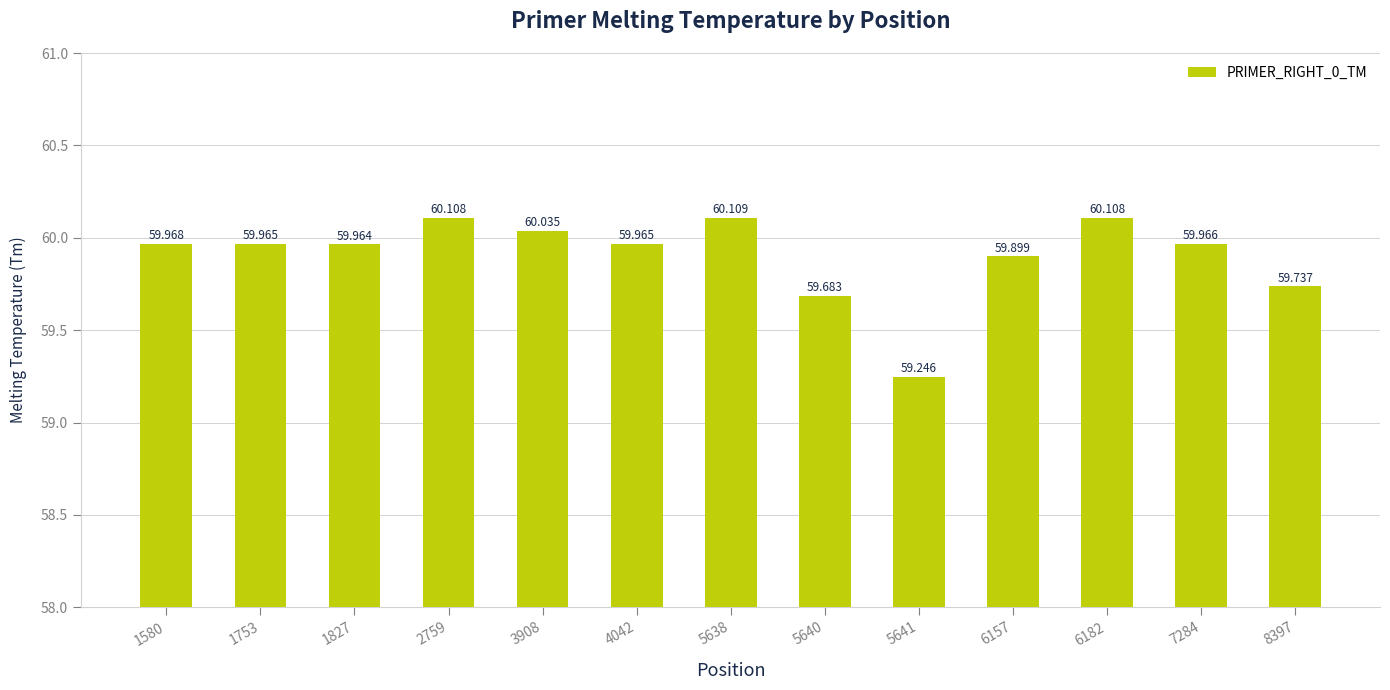

True or false: the data shows 60.0 at 1580.

True